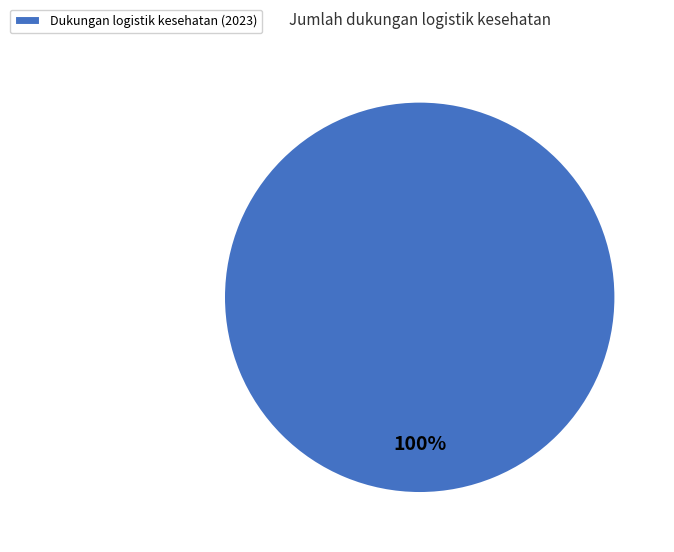

To the nearest percent, what portion does Dukungan logistik kesehatan (2023) represent?

100%